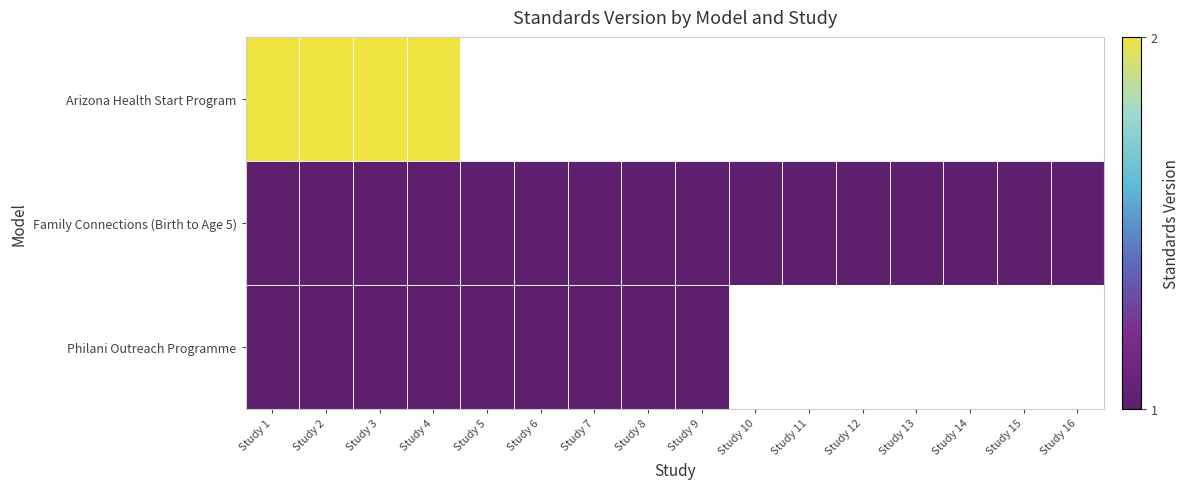

Rank the series by their average value, from highest to lowest.

Arizona Health Start Program, Family Connections (Birth to Age 5), Philani Outreach Programme